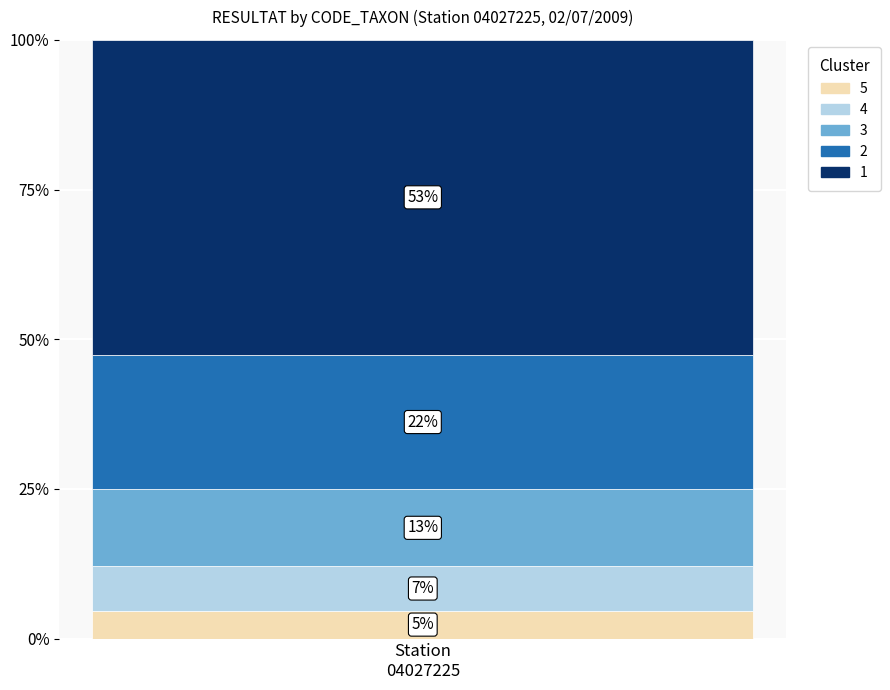

Are the bars horizontal?

No